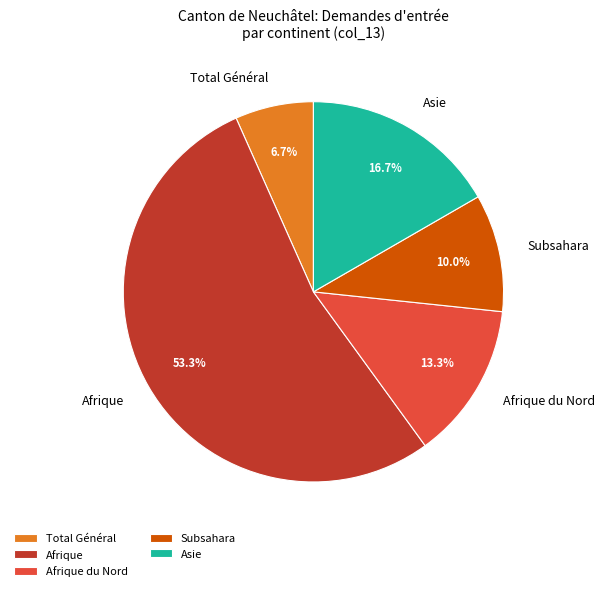

To the nearest percent, what portion does Afrique du Nord represent?

13%